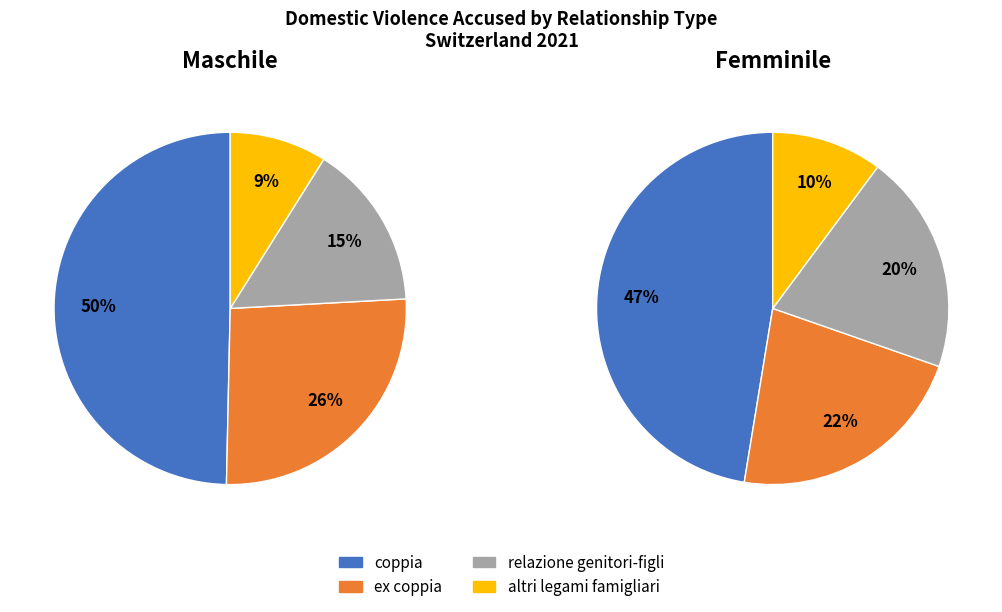

True or false: coppia accounts for 50% of the total.

True